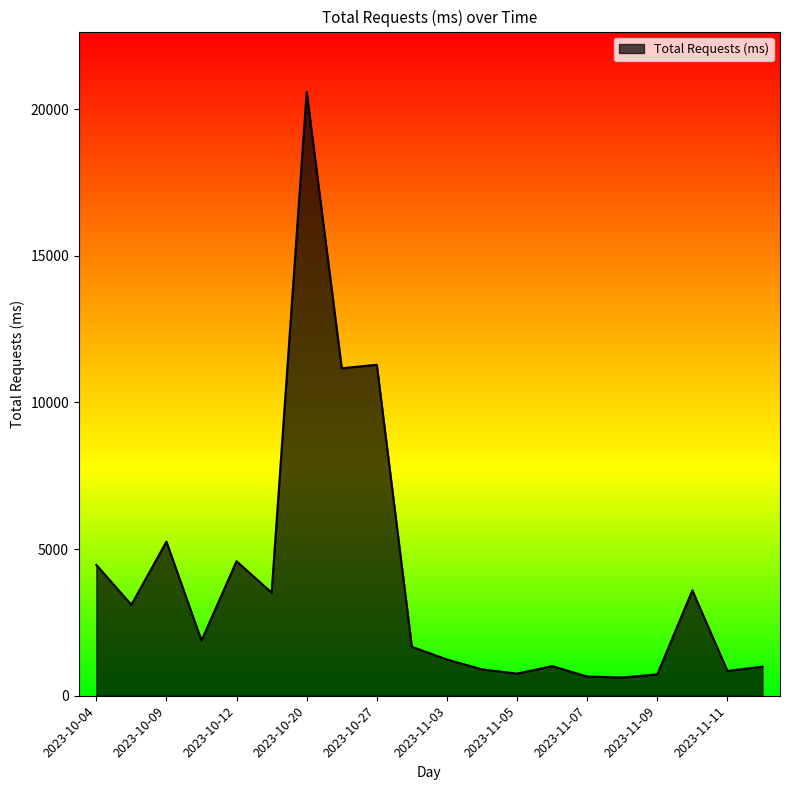

What is the maximum value shown in the chart?

20590.0